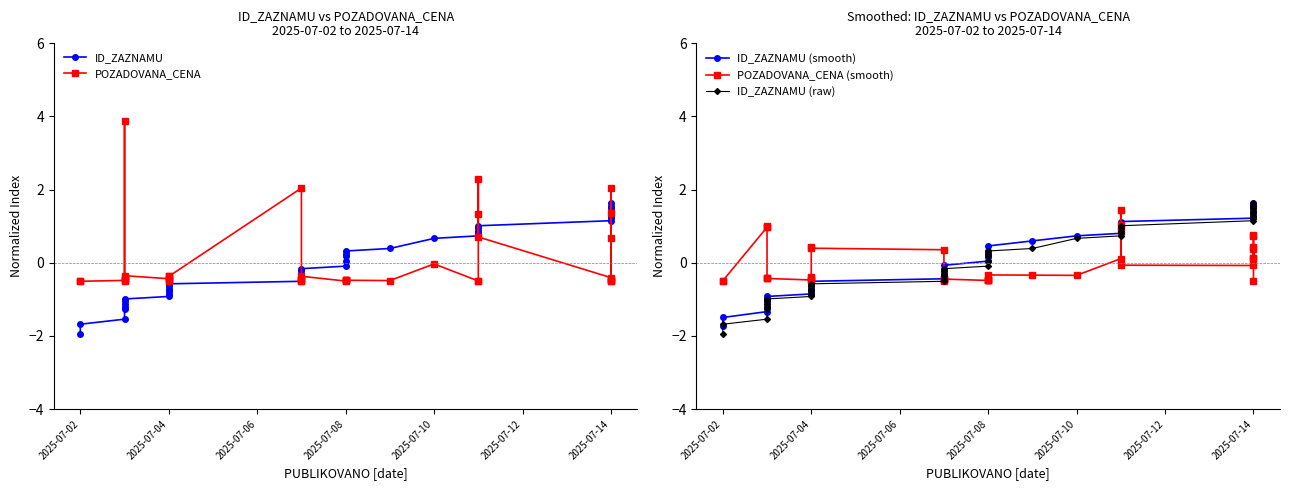

True or false: ID_ZAZNAMU (smooth) and ID_ZAZNAMU (raw) cross at least once.

False